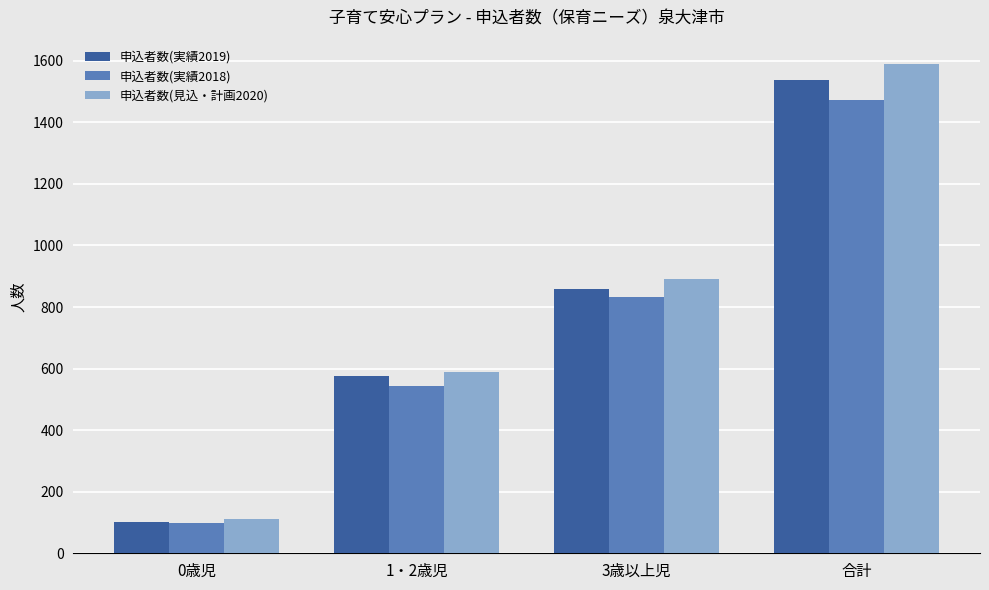

Reading left to right, list all the values displayed in this chart.

申込者数(実績2019): 0歳児=102	1・2歳児=575	3歳以上児=859	合計=1536
申込者数(実績2018): 0歳児=97	1・2歳児=545	3歳以上児=831	合計=1473
申込者数(見込・計画2020): 0歳児=110	1・2歳児=588	3歳以上児=891	合計=1589